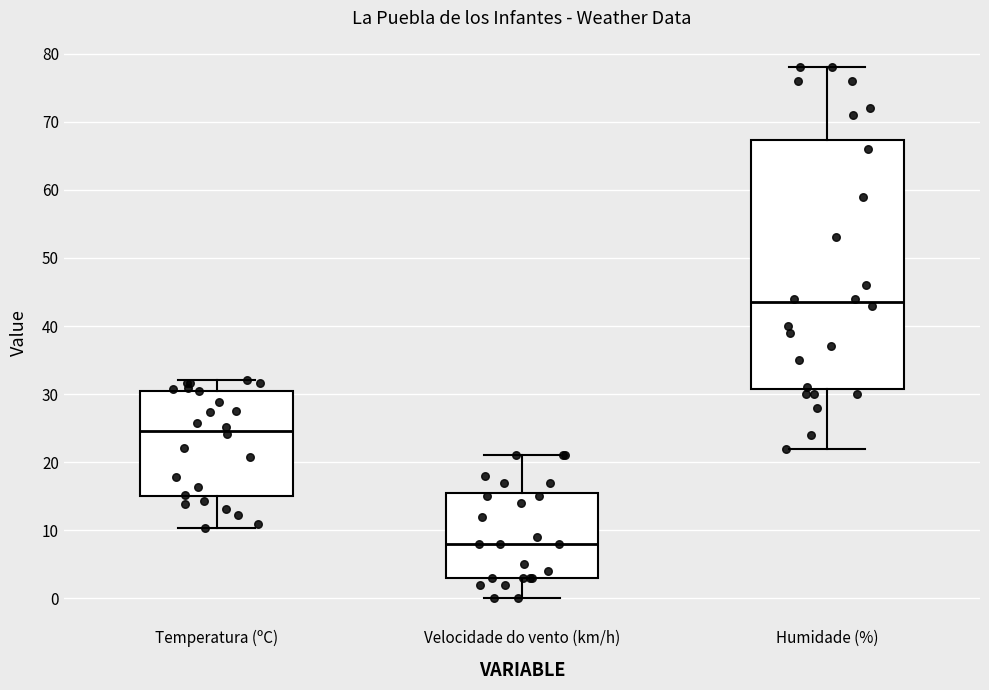

Which box has the lowest median line?

Velocidade do vento (km/h)